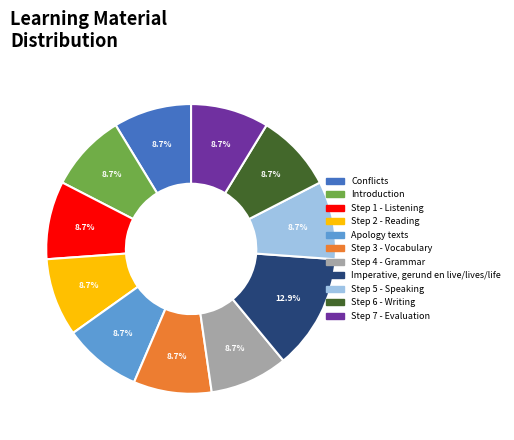

The Introduction slice represents 1% of the pie. True or false?

False